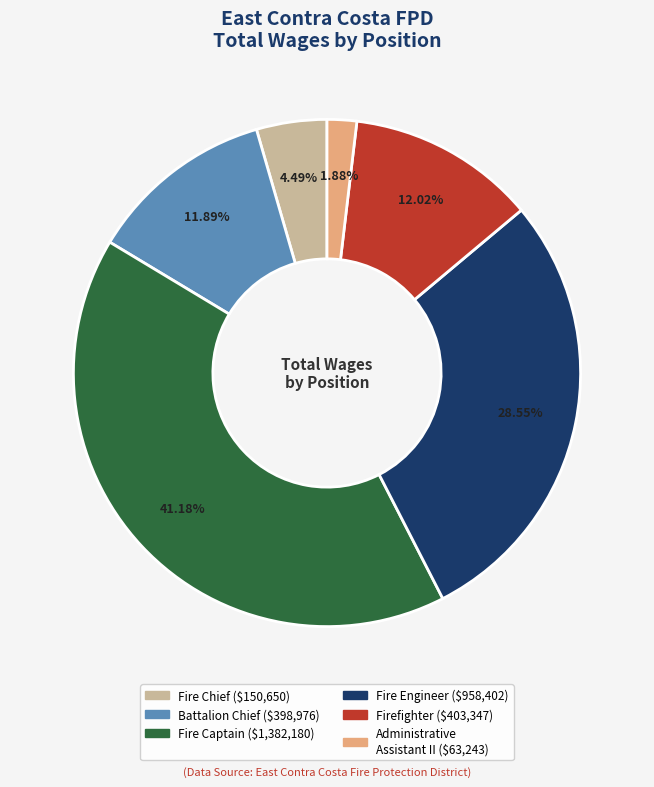

Does any single category account for the majority?

No